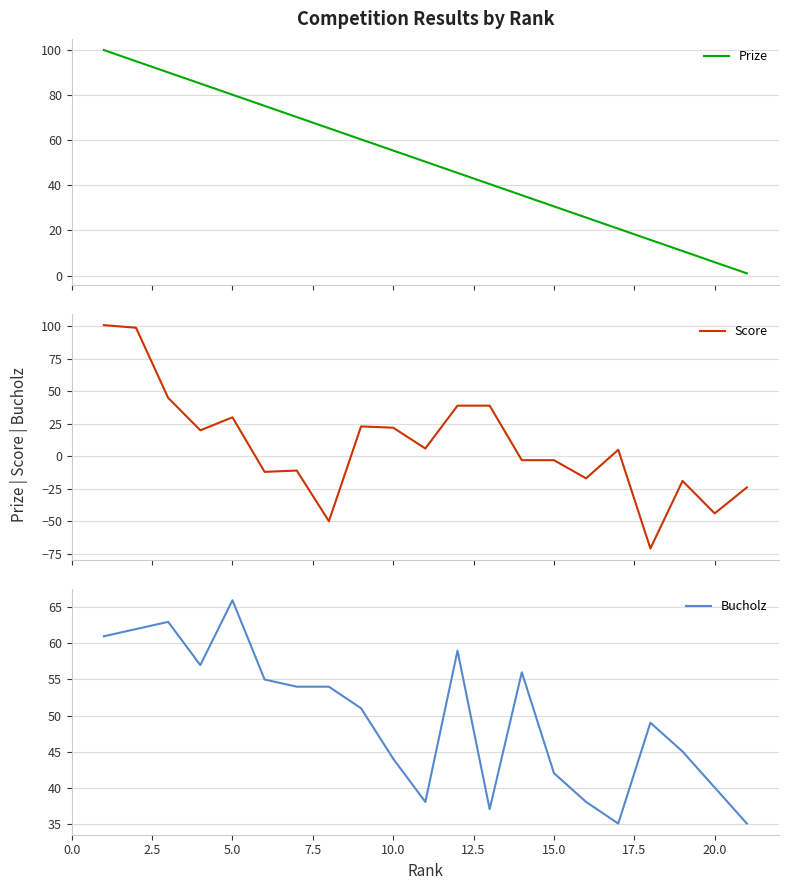

What are all the series names shown in the legend?

Prize, Score, Bucholz